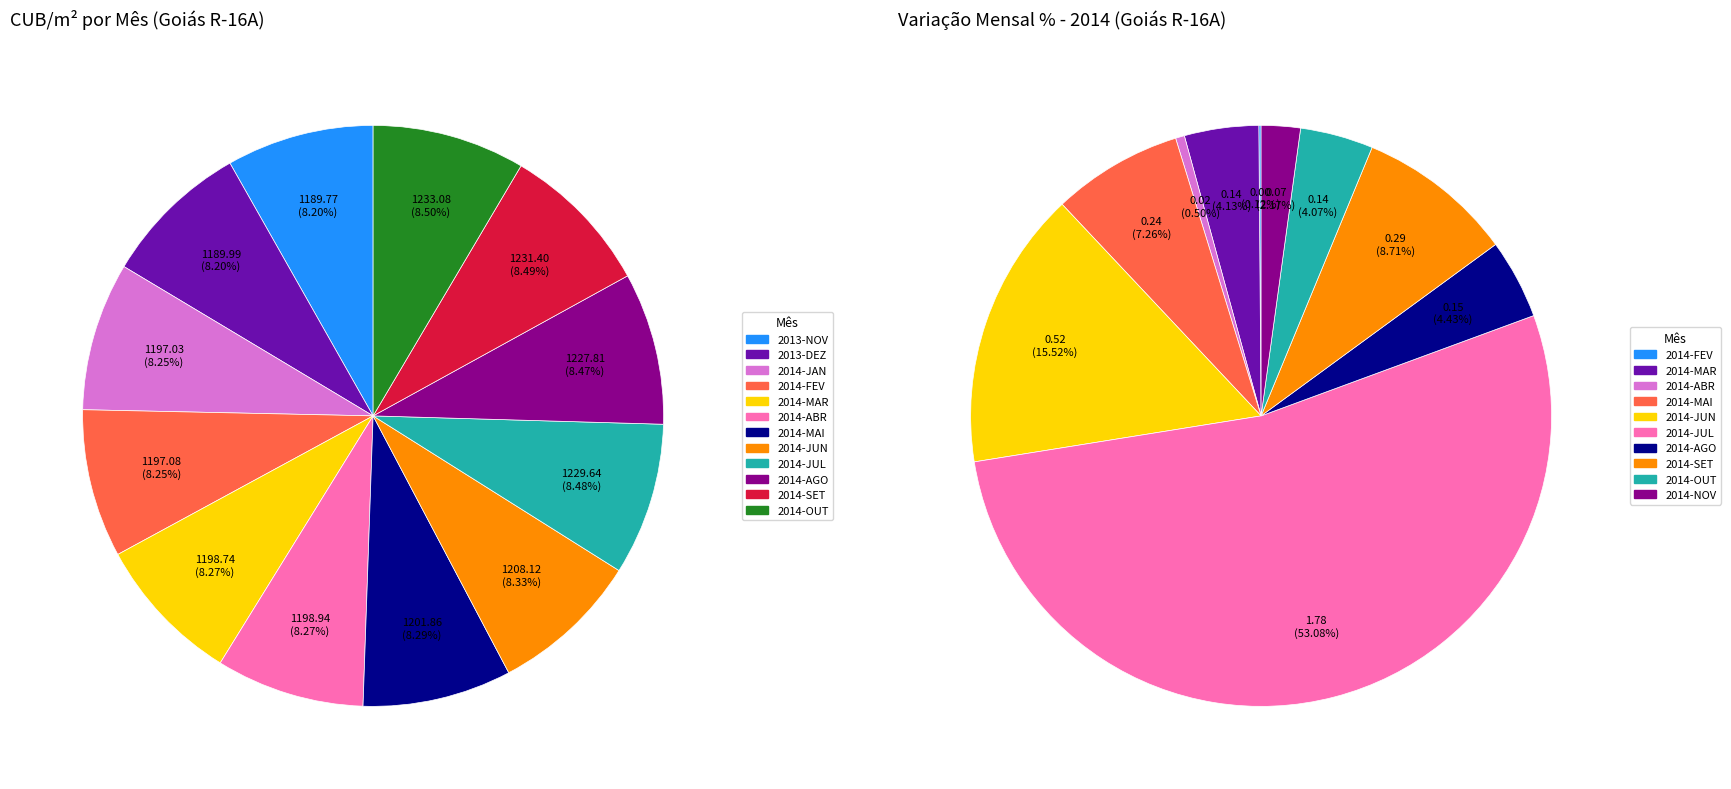

True or false: 2014-JUN accounts for 8% of the total.

True